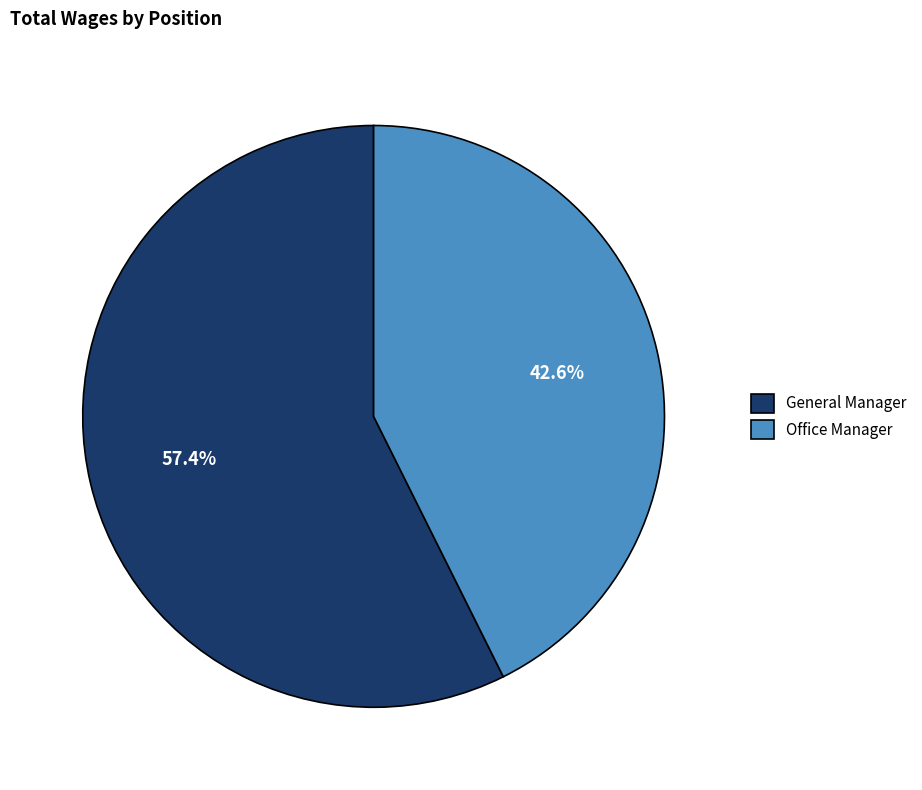

Between Office Manager and General Manager, which is larger?

General Manager